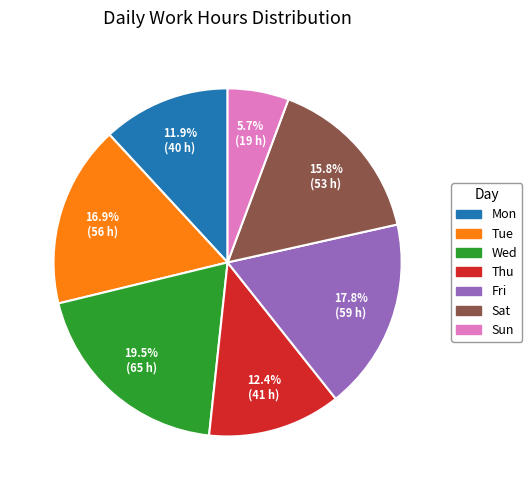

Is there a majority slice in this chart?

No